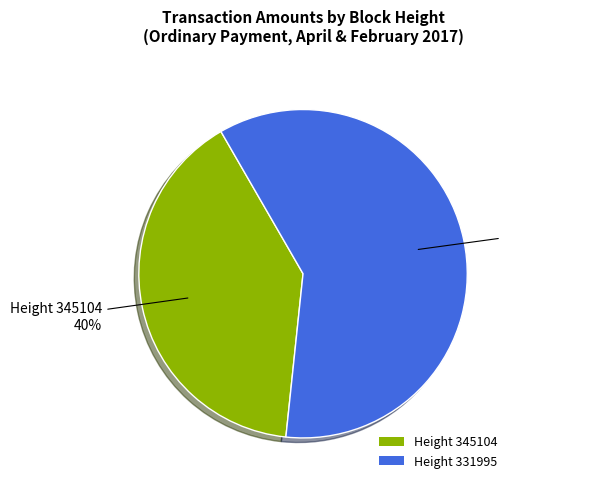

Between Height 331995 and Height 345104, which is larger?

Height 331995